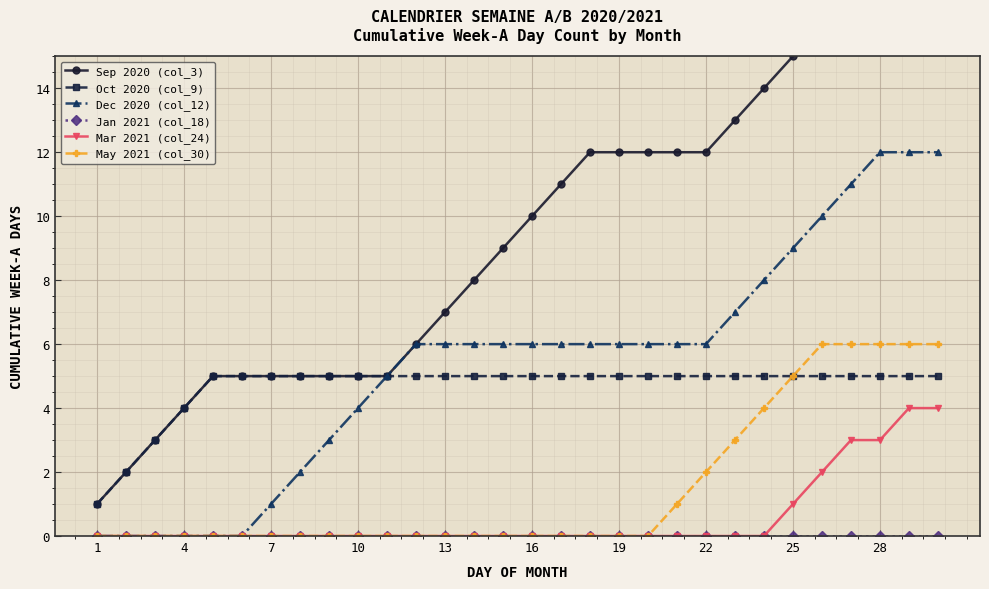

What is the spread (max minus min) of values at 10?

4